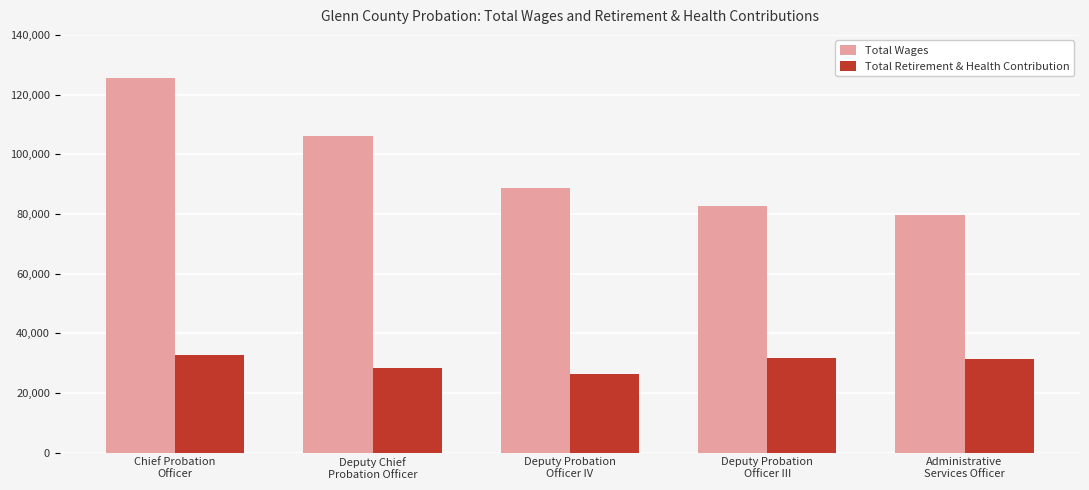

What is the label of the 2nd bar from the left?

Deputy Chief
Probation Officer